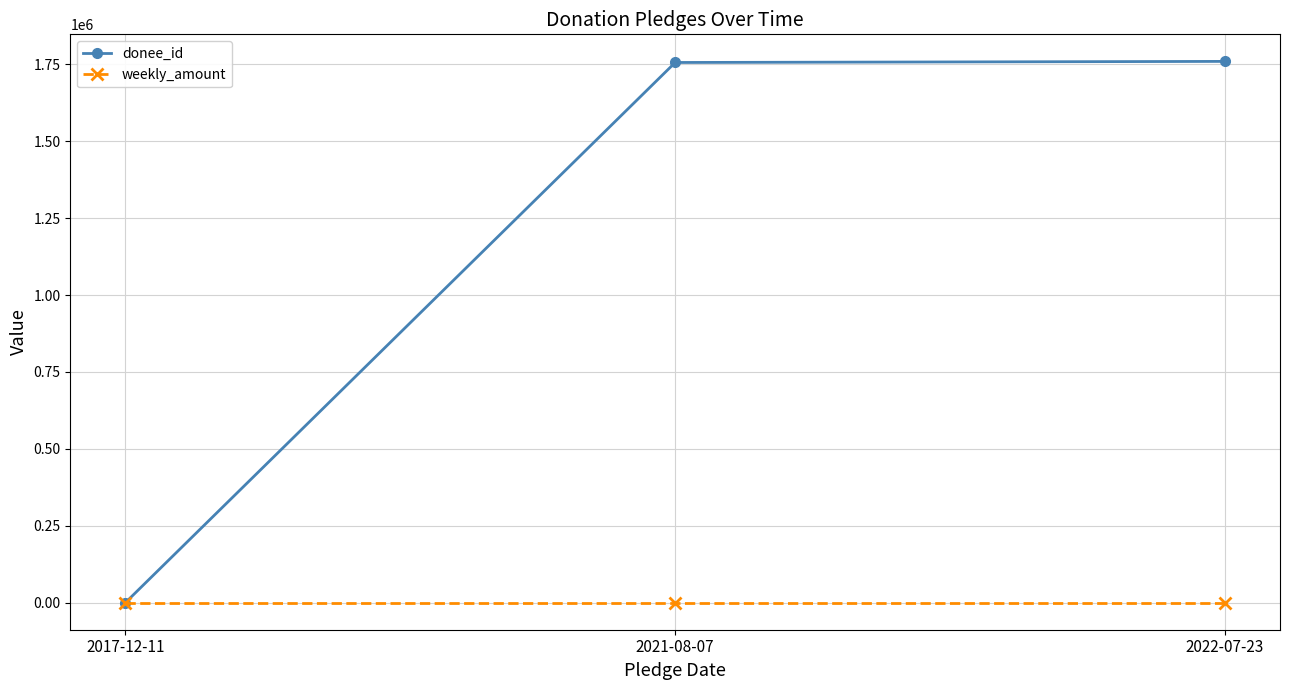

How many values in the donee_id series are below 1756320?

1